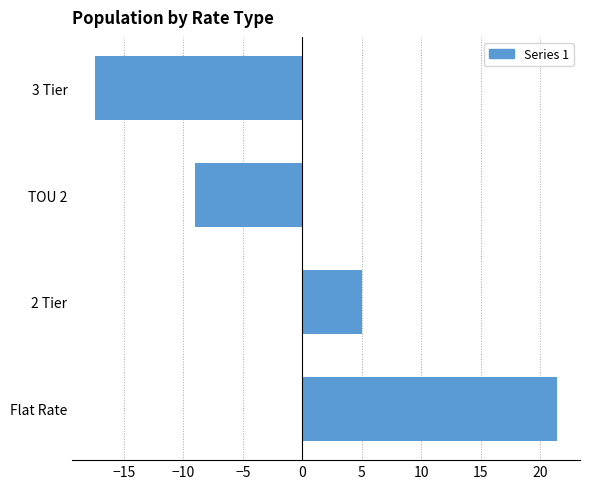

The chart shows a value of -9.0 at TOU 2. True or false?

True